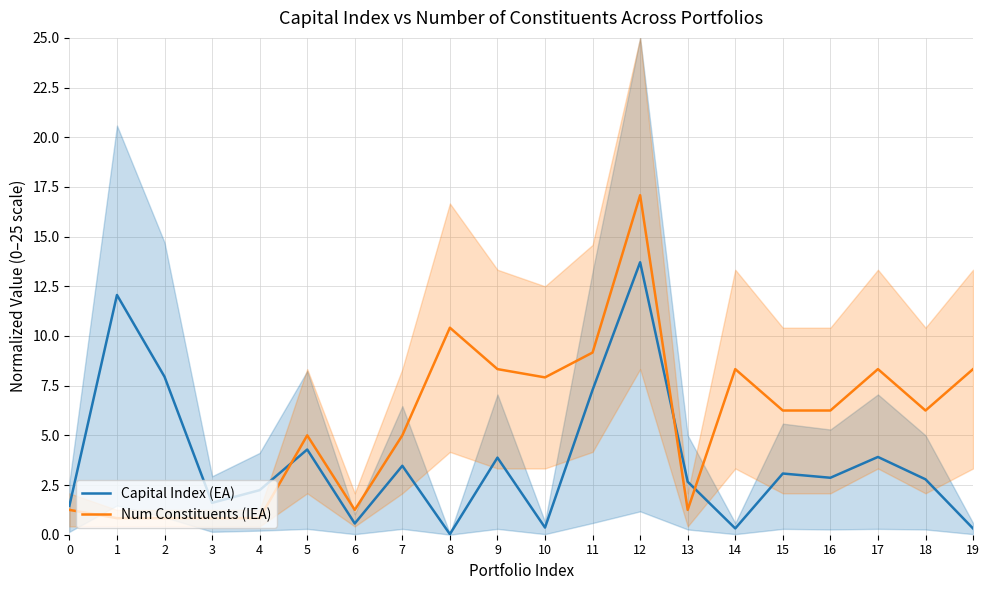

Which series has the widest spread of values?

Num Constituents (IEA)